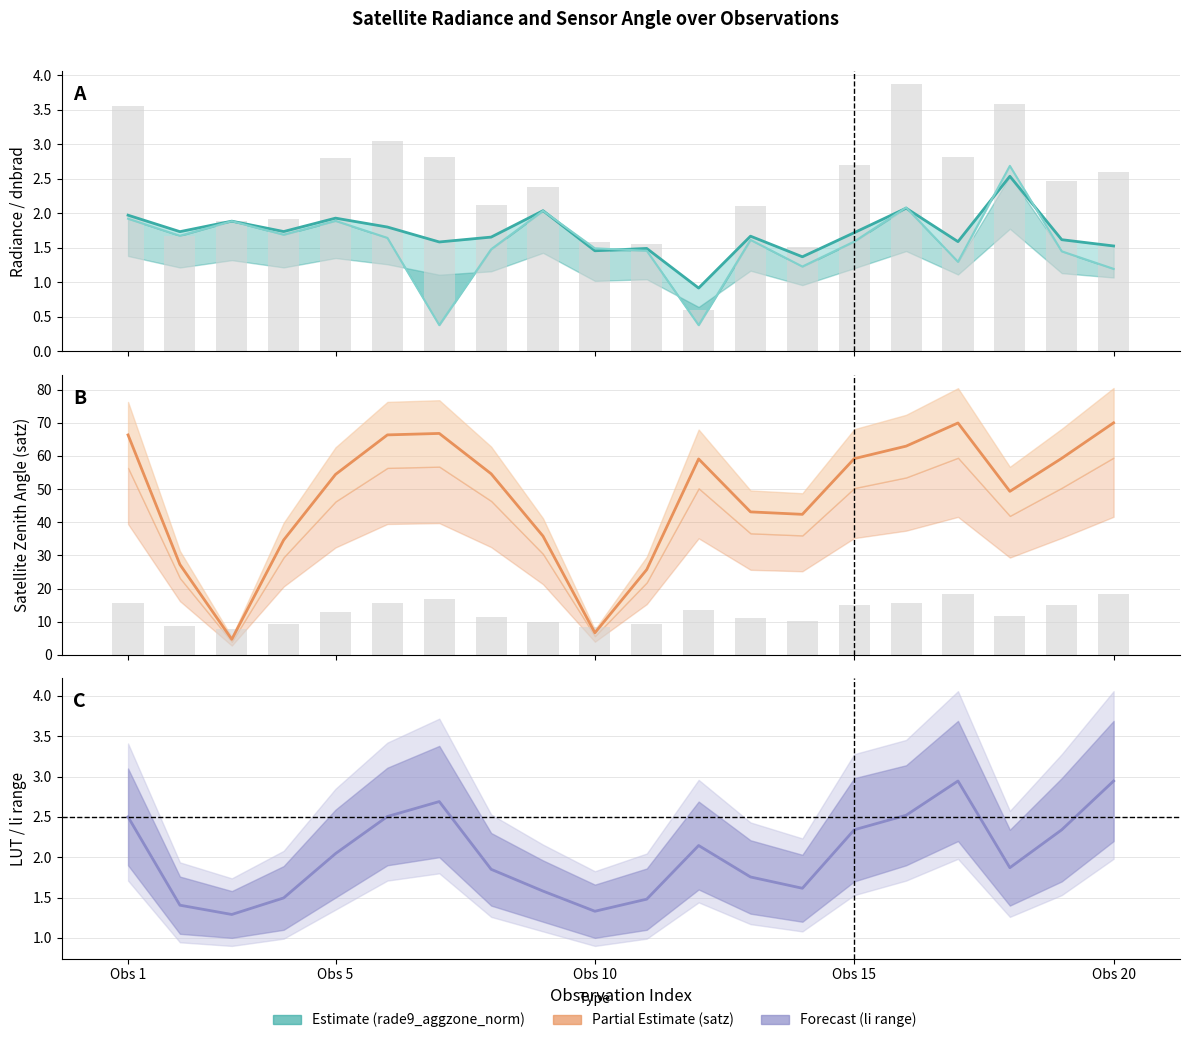

Does the chart contain any negative values?

No